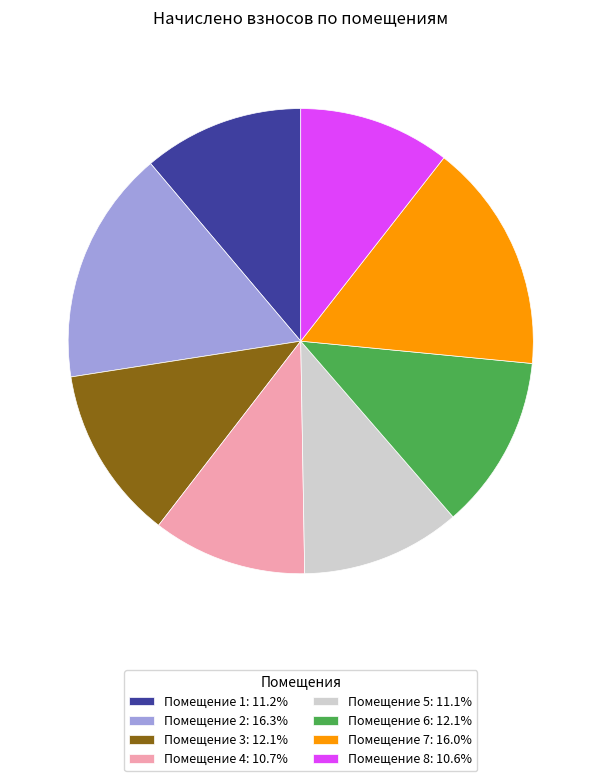

Is the sum of Помещение 1: 11.2% and Помещение 5: 11.1% greater than half?

No